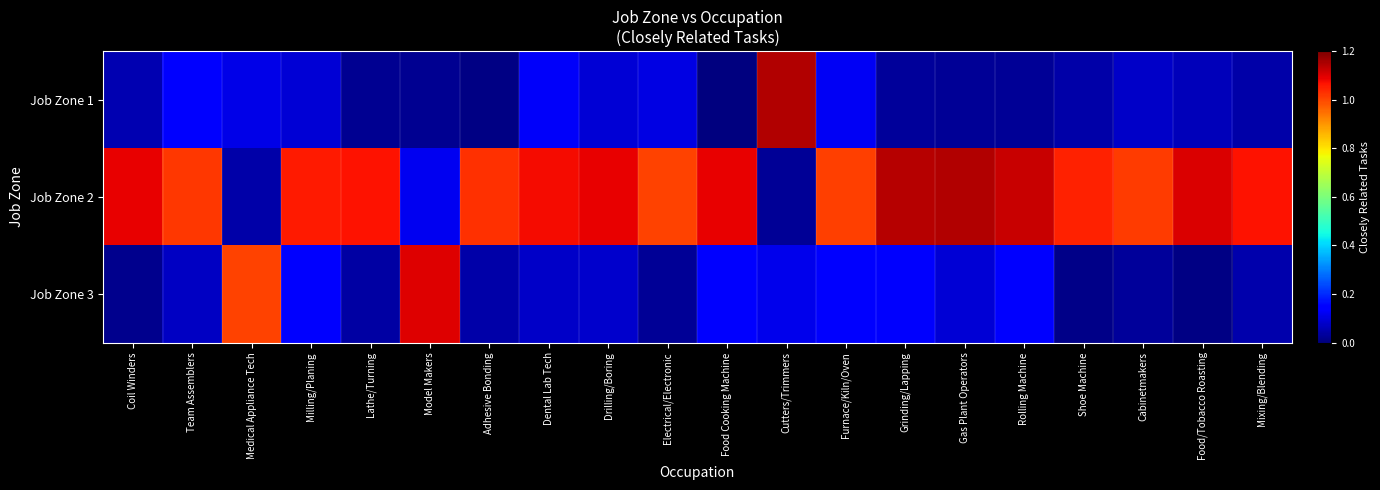

List the series in order of their peak value, lowest first.

Job Zone 3, Job Zone 2, Job Zone 1